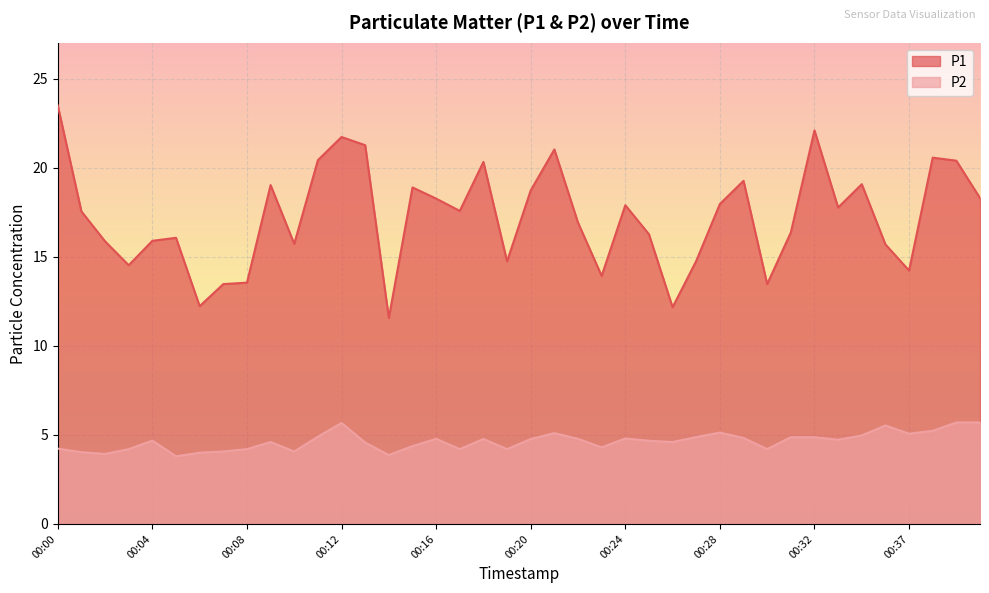

True or false: P1 and P2 intersect in this chart.

False